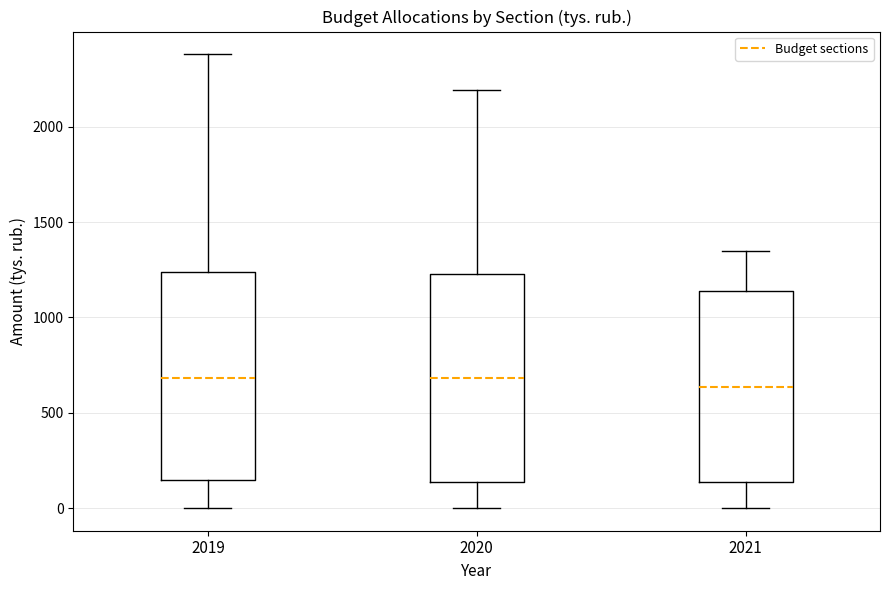

Reading left to right, read every box against the y-axis: the position of its median line, the range the box covers, and the ends of its whiskers. The values are not printed on the chart, so give them approximately, as read against the axis.

2019: median 700, box 150 to 1250, whiskers 0 to 2400
2020: median 700, box 150 to 1250, whiskers 0 to 2200
2021: median 650, box 150 to 1150, whiskers 0 to 1350